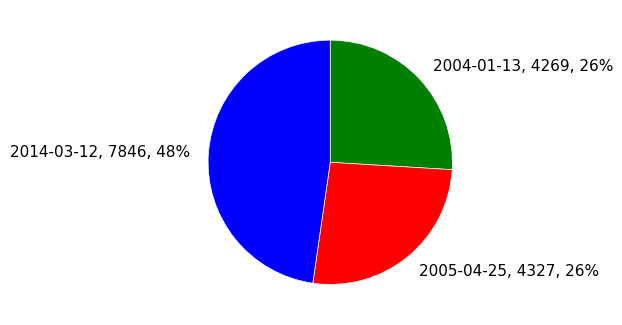

True or false: 2004-01-13 accounts for 31% of the total.

False